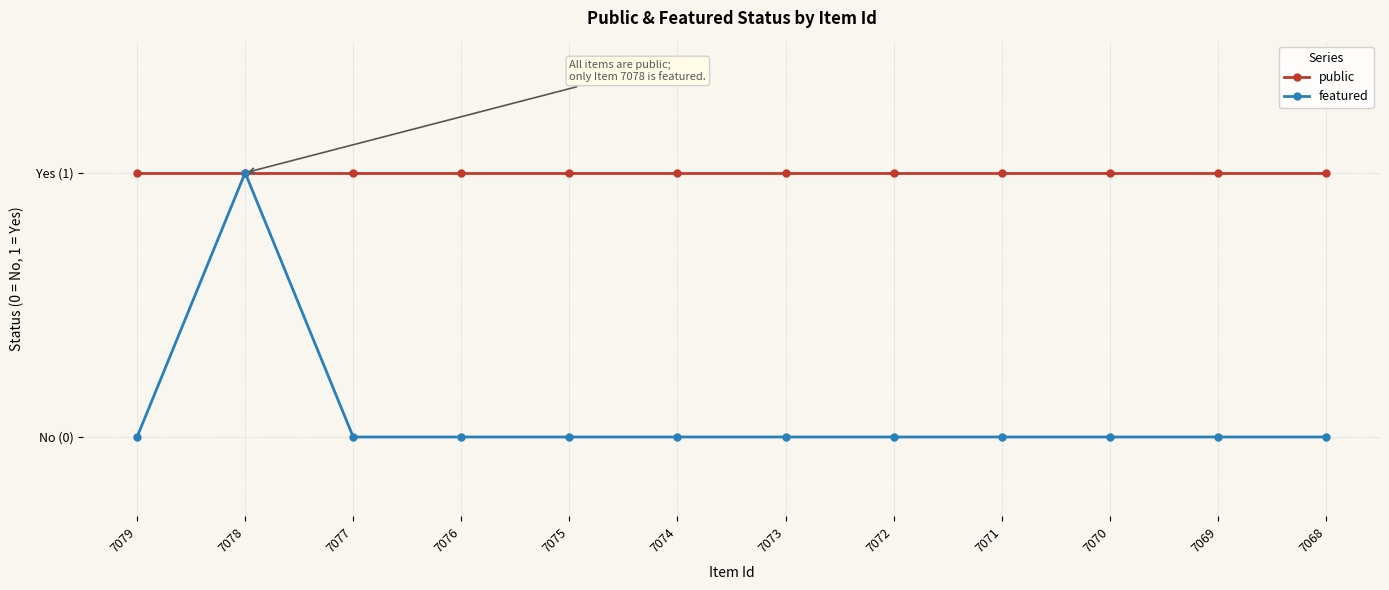

Is this an area chart (filled region under the line)?

No